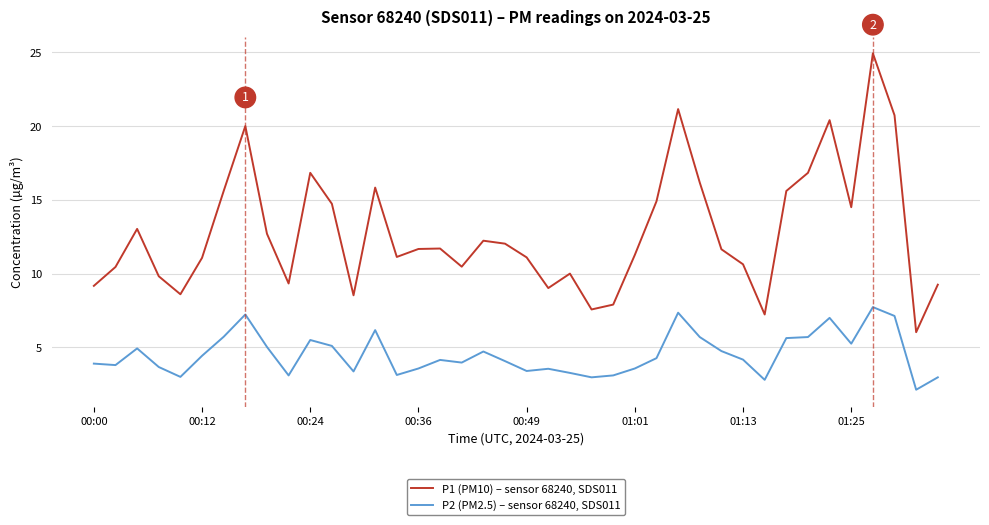

Rank the series by their maximum value, from lowest to highest.

P2 (PM2.5) – sensor 68240, SDS011, P1 (PM10) – sensor 68240, SDS011